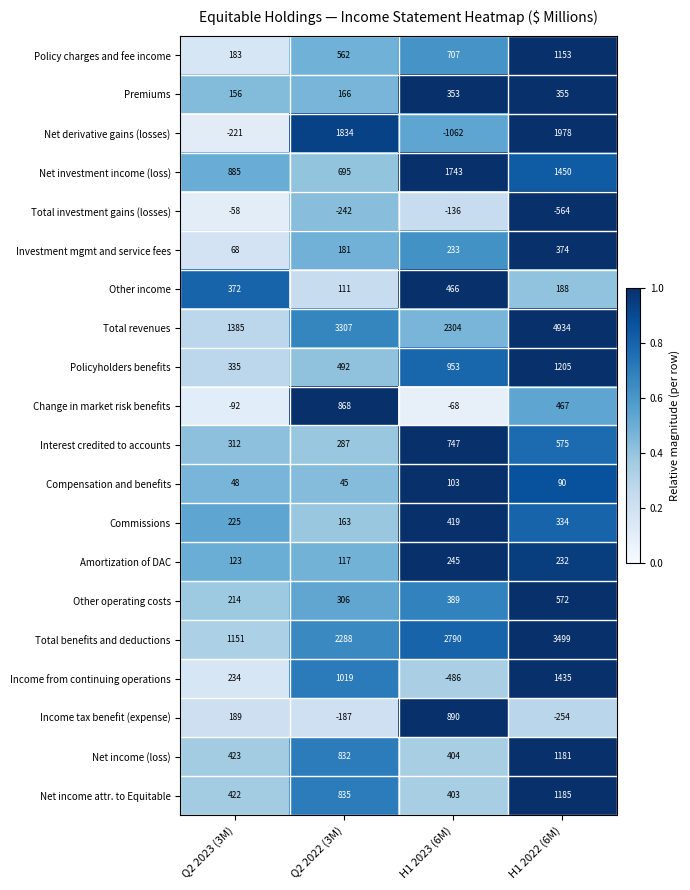

What is the sum of the Policy charges and fee income values at H1 2022 (6M) and H1 2023 (6M)?

1860